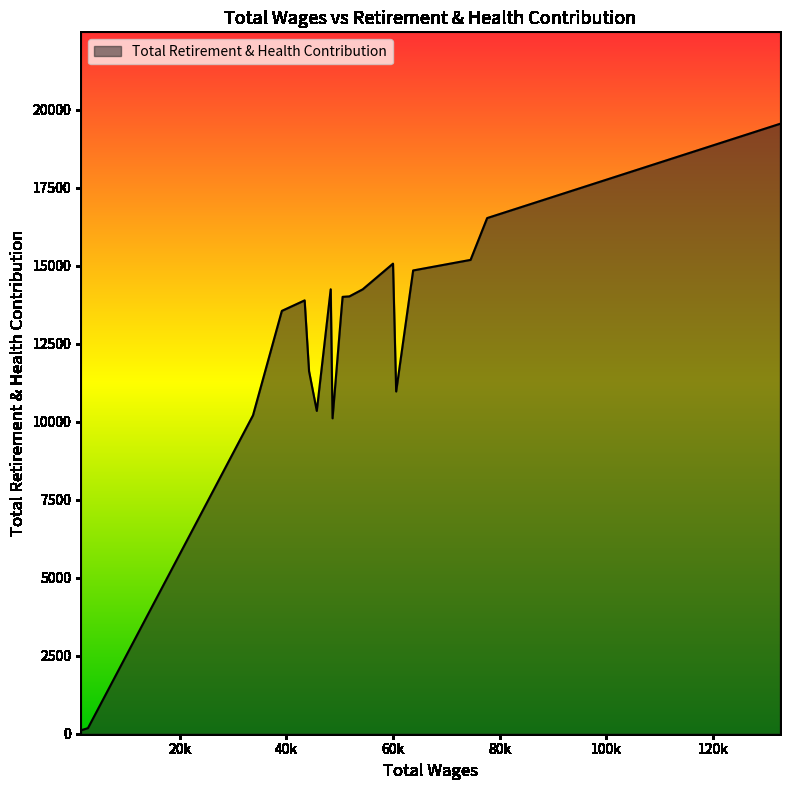

What is the average value?

12223